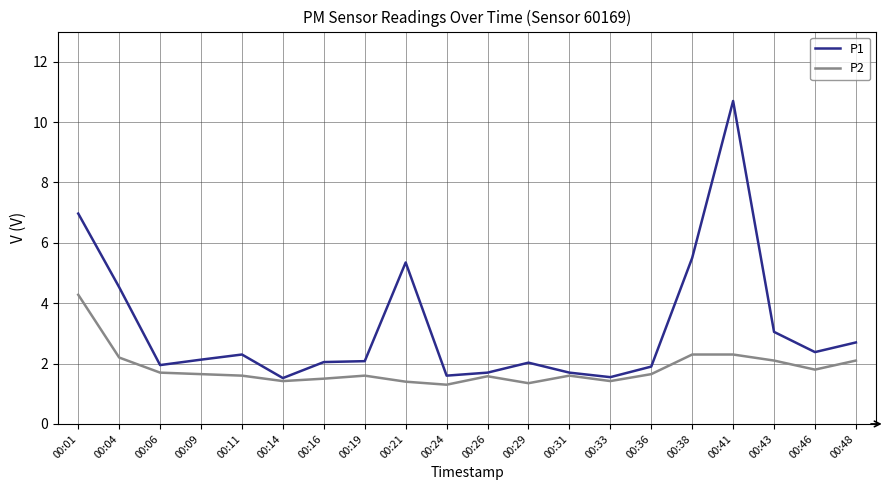

What is the lowest value of the P1 series?

1.5